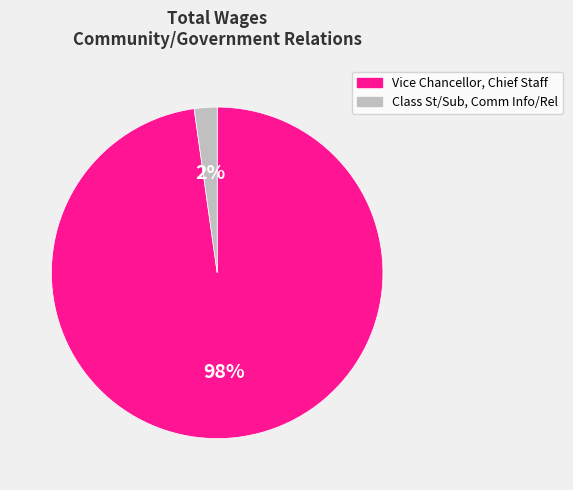

Is it true that Vice Chancellor, Chief Staff is 98% of the pie?

True